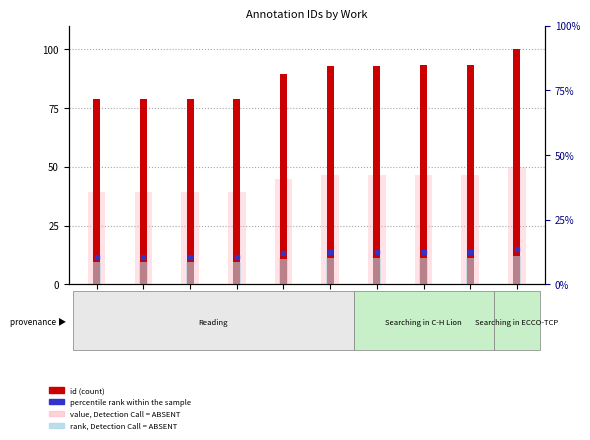

Is the value of rank, Detection Call = ABSENT at 19909 greater than the value of percentile rank within the sample at 17531?

No